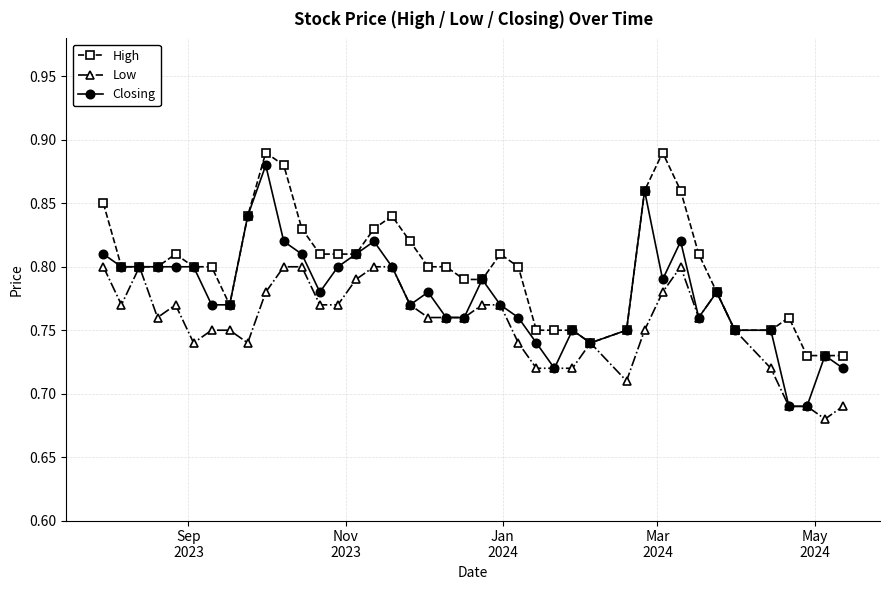

At how many categories does at least one series exceed 0?

40